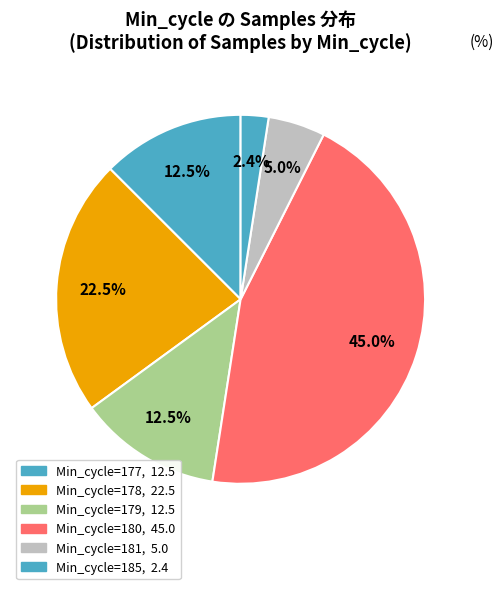

Count the number of slices in the pie.

6